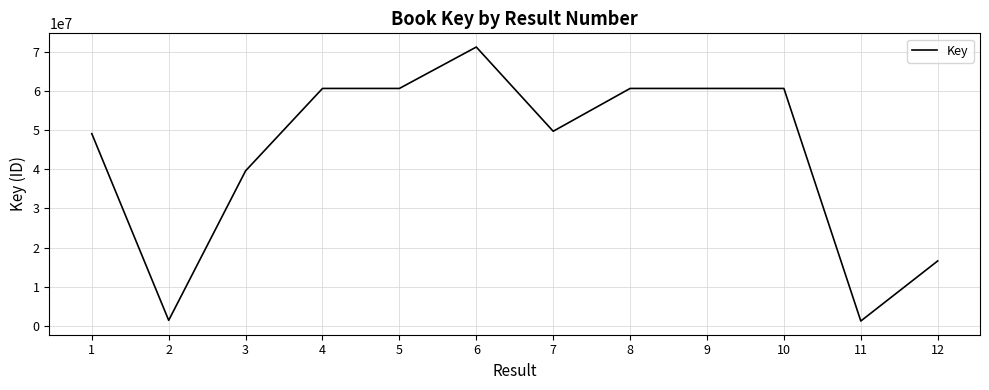

What is the change in value from 4 to 6?

+10559135